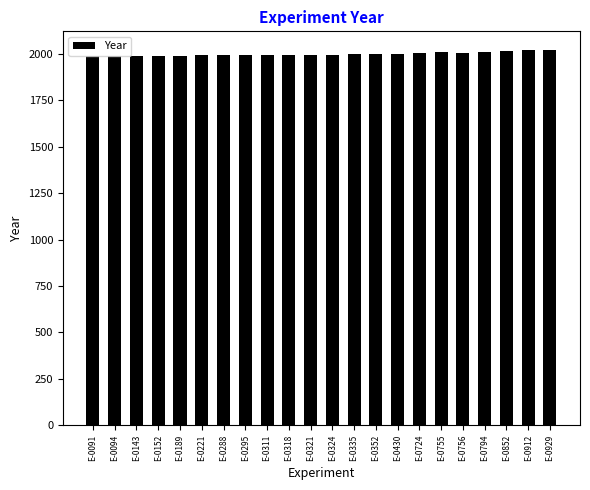

Is it true that the value at E-0318 is 742?

False